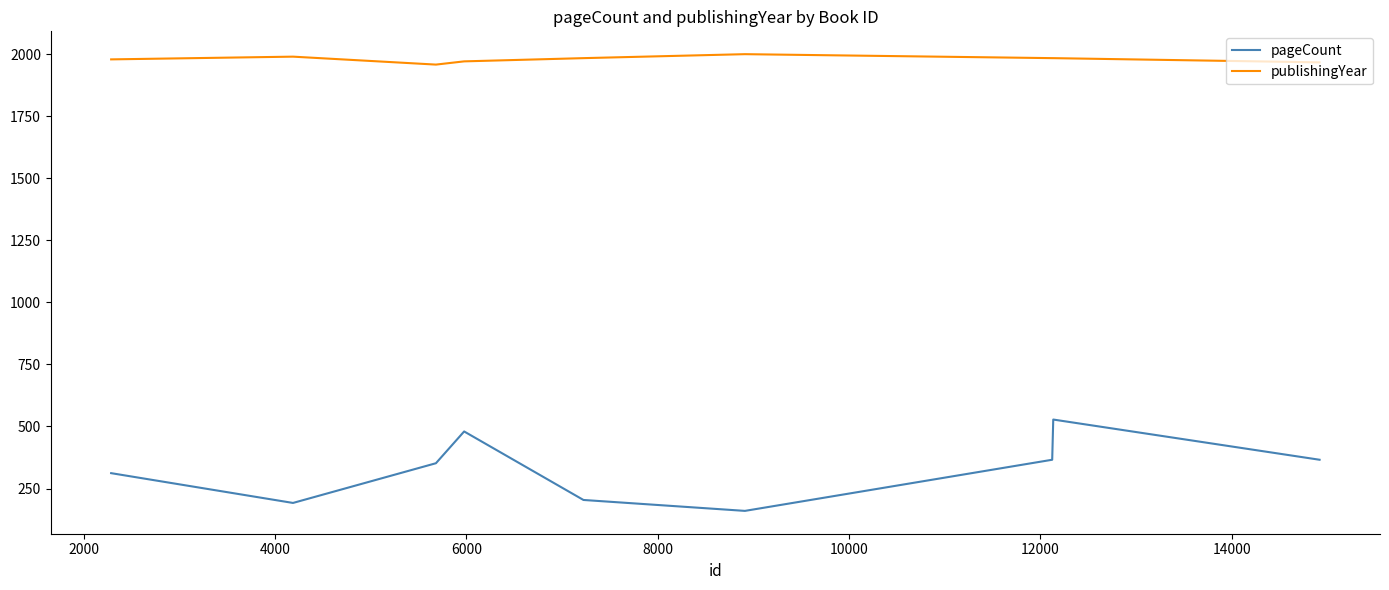

Which series has the largest total across all categories?

publishingYear